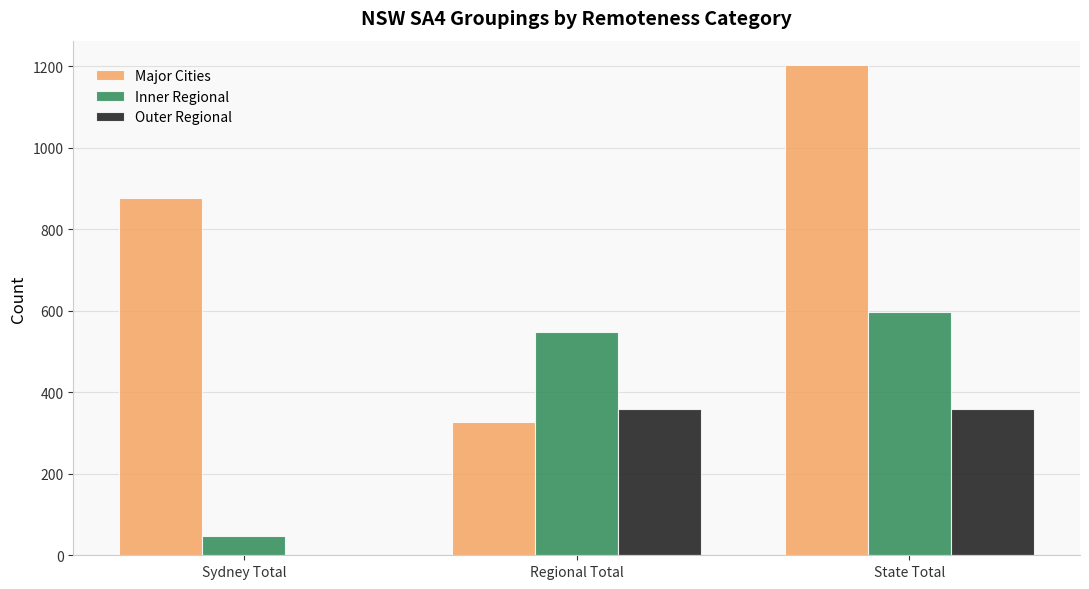

What is the greatest value displayed?

1203